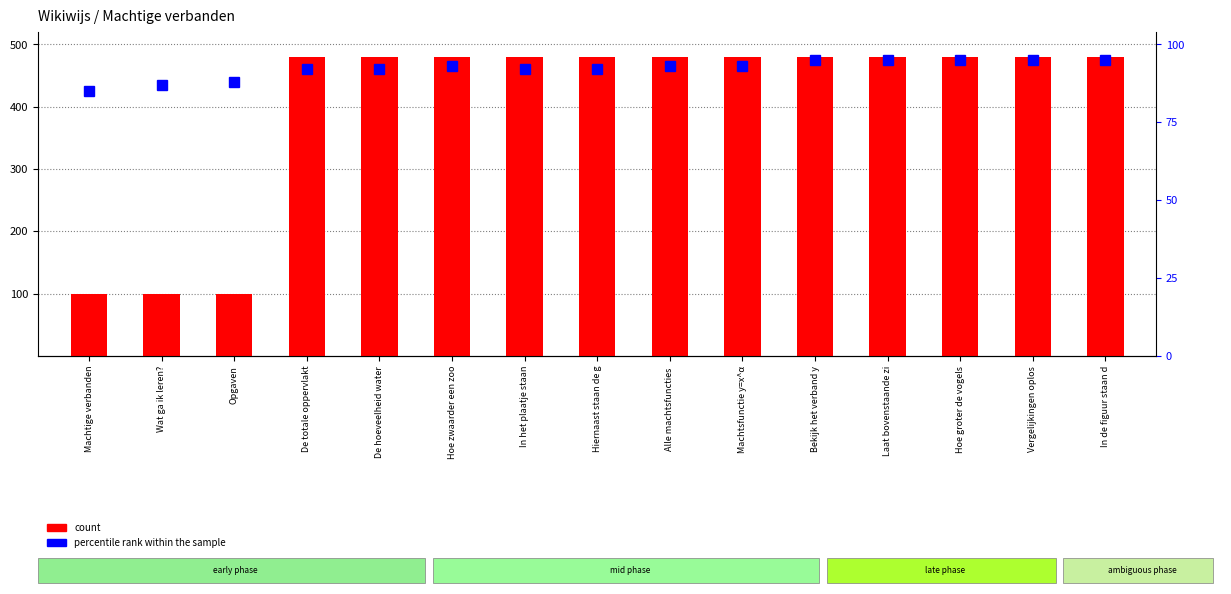

Reading left to right, list all the values displayed in this chart.

count: Machtige verbanden=100.0	Wat ga ik leren?=100.0	Opgaven=100.0	De totale oppervlakt=479.3	De hoeveelheid water=479.3	Hoe zwaarder een zoo=479.4	In het plaatje staan=479.4	Hiernaast staan de g=479.4	Alle machtsfuncties =479.4	Machtsfunctie y=x^α=479.5	Bekijk het verband y=480.0	Laat bovenstaande zi=480.0	Hoe groter de vogels=480.0	Vergelijkingen oplos=480.0	In de figuur staan d=480.0
percentile rank within the sample: Machtige verbanden=425.0	Wat ga ik leren?=435.0	Opgaven=440.0	De totale oppervlakt=460.0	De hoeveelheid water=460.0	Hoe zwaarder een zoo=465.0	In het plaatje staan=460.0	Hiernaast staan de g=460.0	Alle machtsfuncties =465.0	Machtsfunctie y=x^α=465.0	Bekijk het verband y=475.0	Laat bovenstaande zi=475.0	Hoe groter de vogels=475.0	Vergelijkingen oplos=475.0	In de figuur staan d=475.0